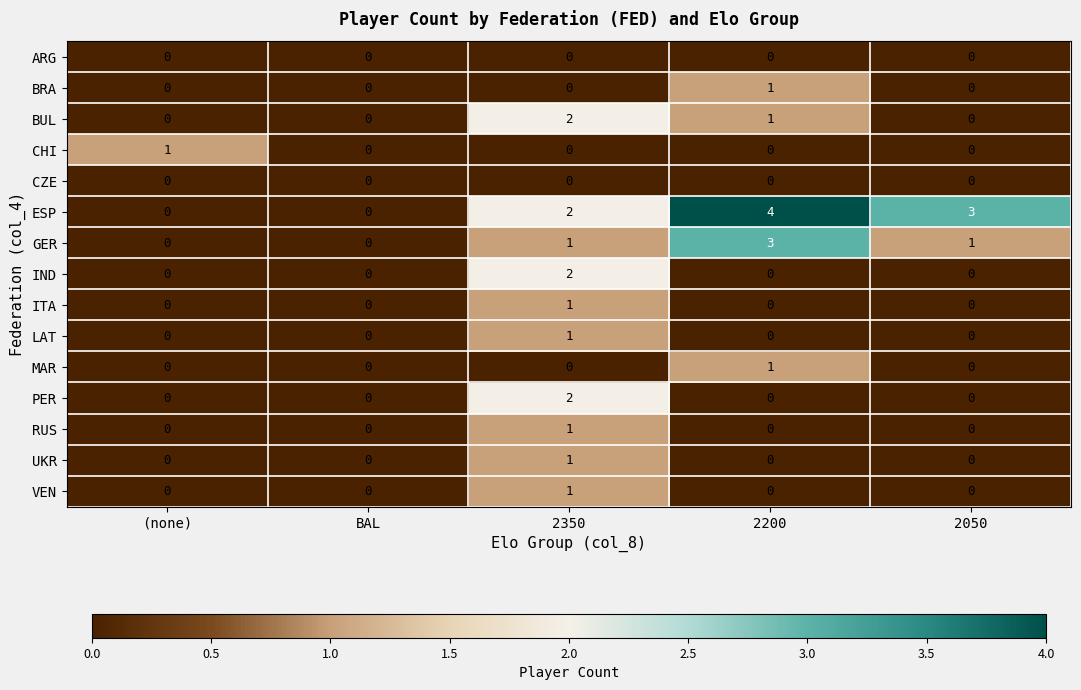

Is the value of LAT at 2350 greater than the value of CHI at 2200?

Yes